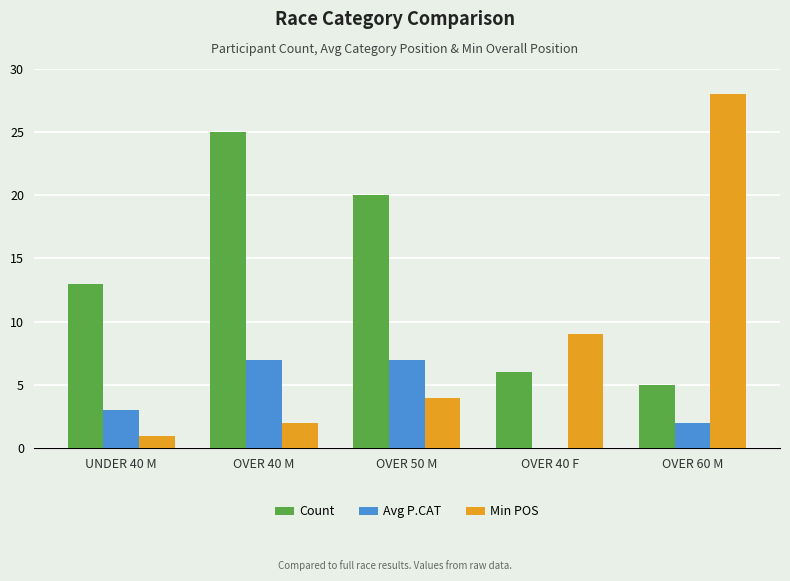

What is the sum of all Min POS values?

44